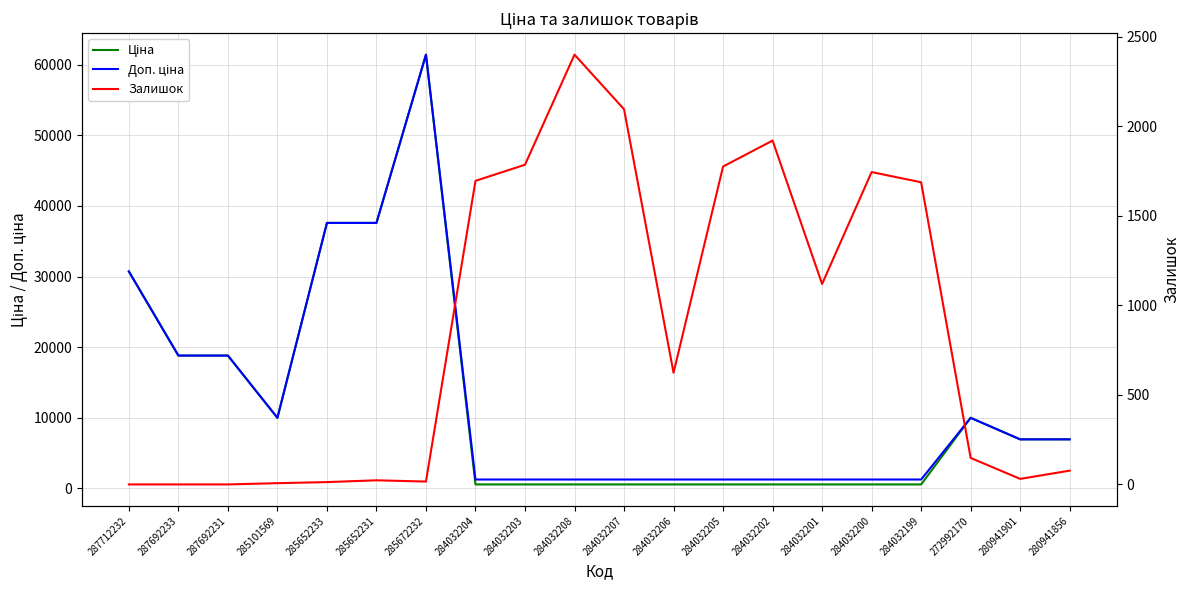

What is the difference between the maximum and minimum values in the Ціна series?

60895.3